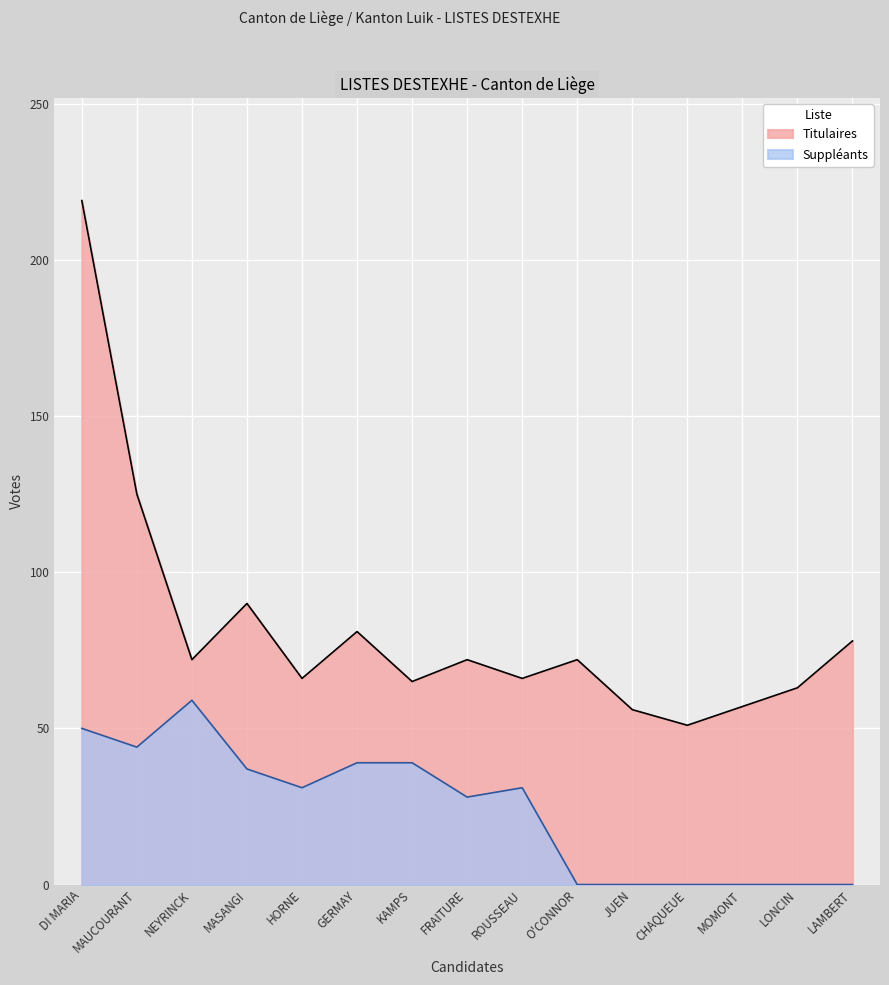

What is the sum of the Titulaires values at LONCIN and O'CONNOR?

135